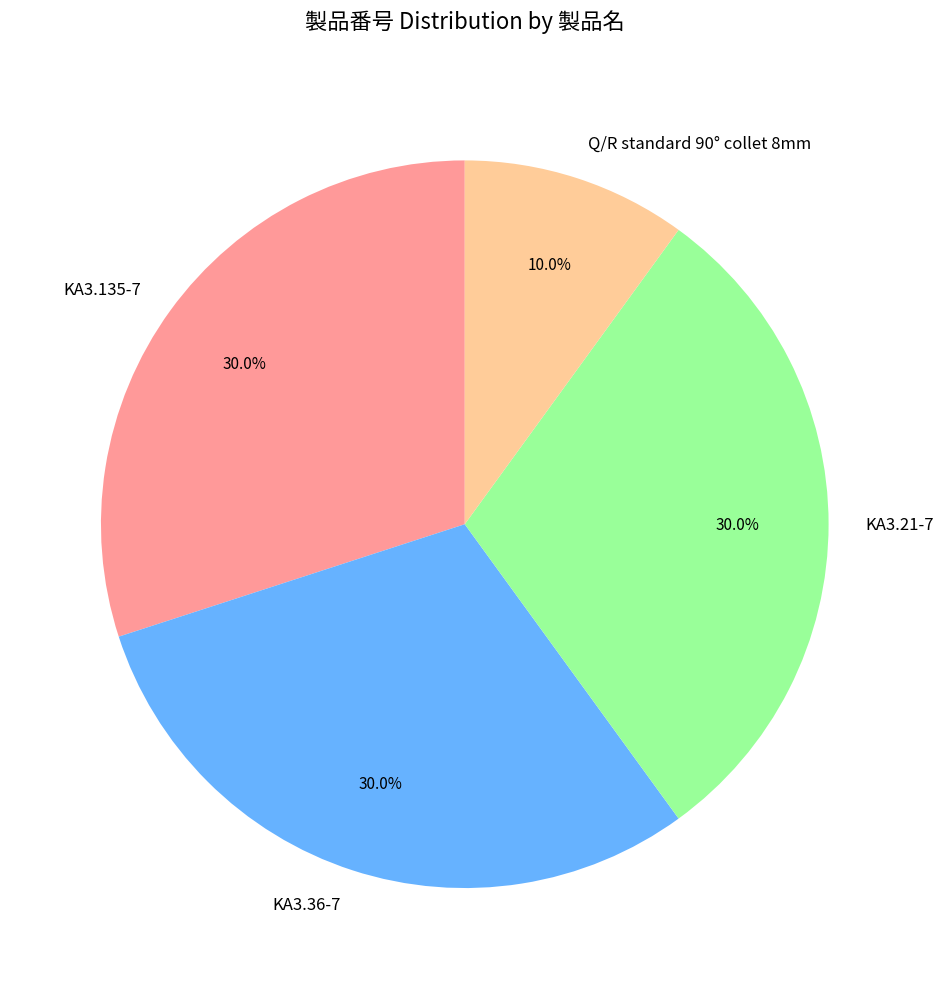

To the nearest percent, what percentage of the pie is Q/R standard 90° collet 8mm?

10%